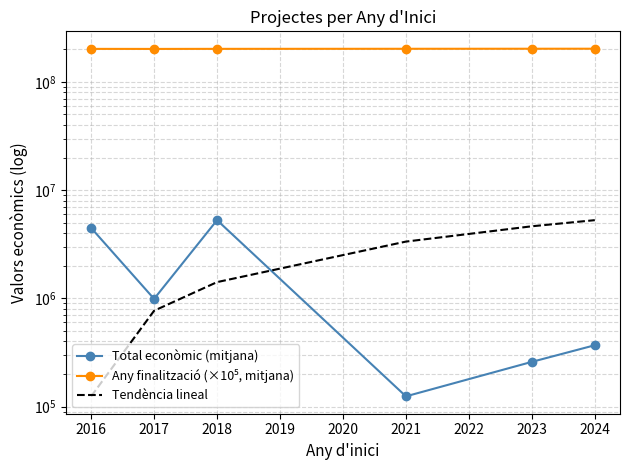

Is it true that Total econòmic (mitjana) equals 7385569.0 at 2016?

False